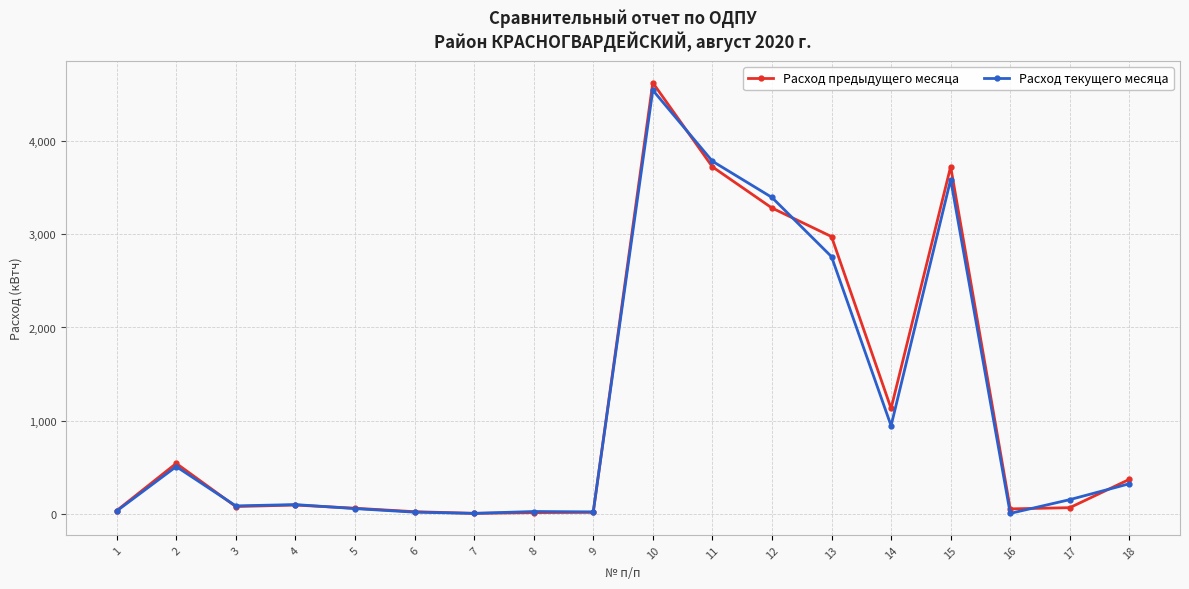

Which series has the largest range (max minus min)?

Расход предыдущего месяца